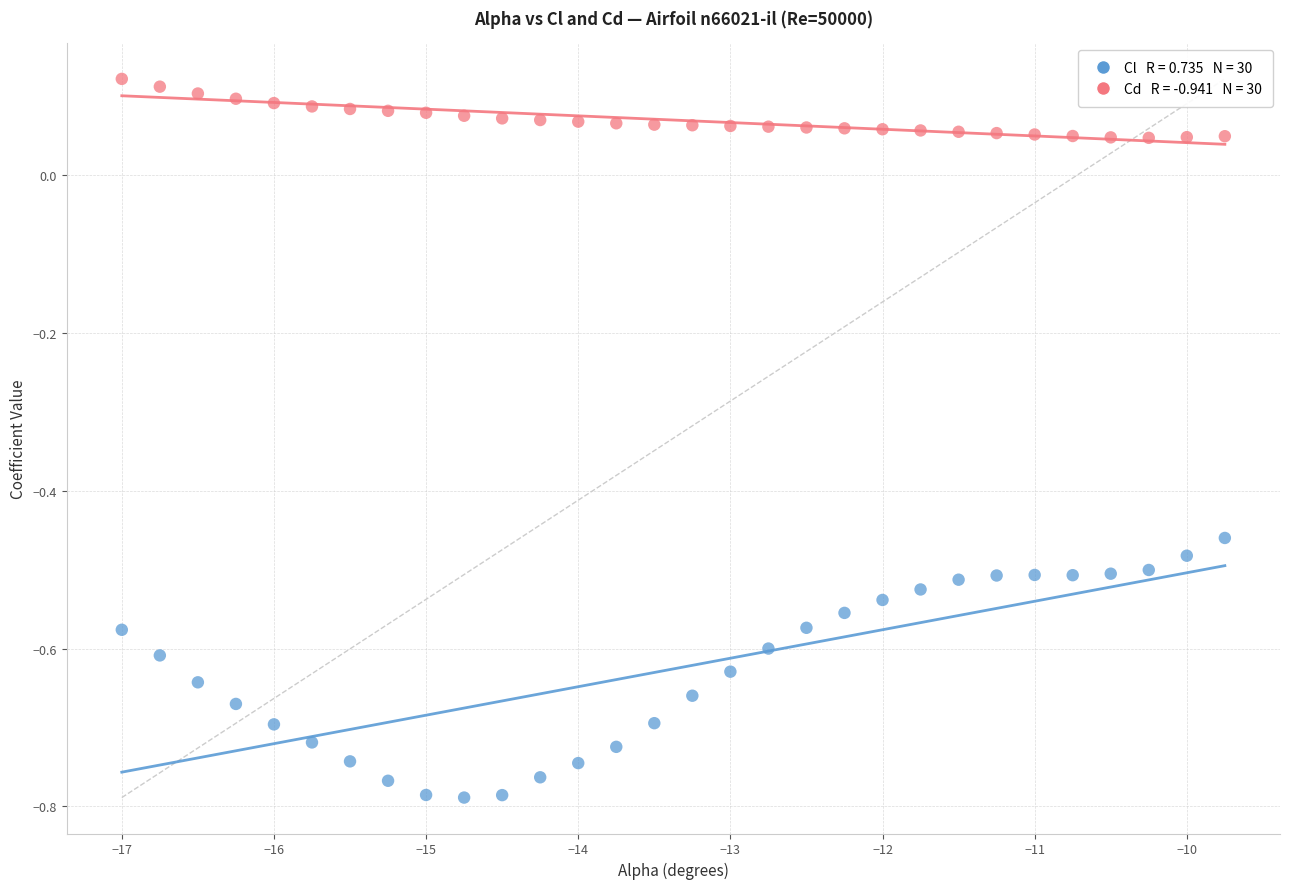

Across all data points, what is the range of X values (max minus min)?

7.2